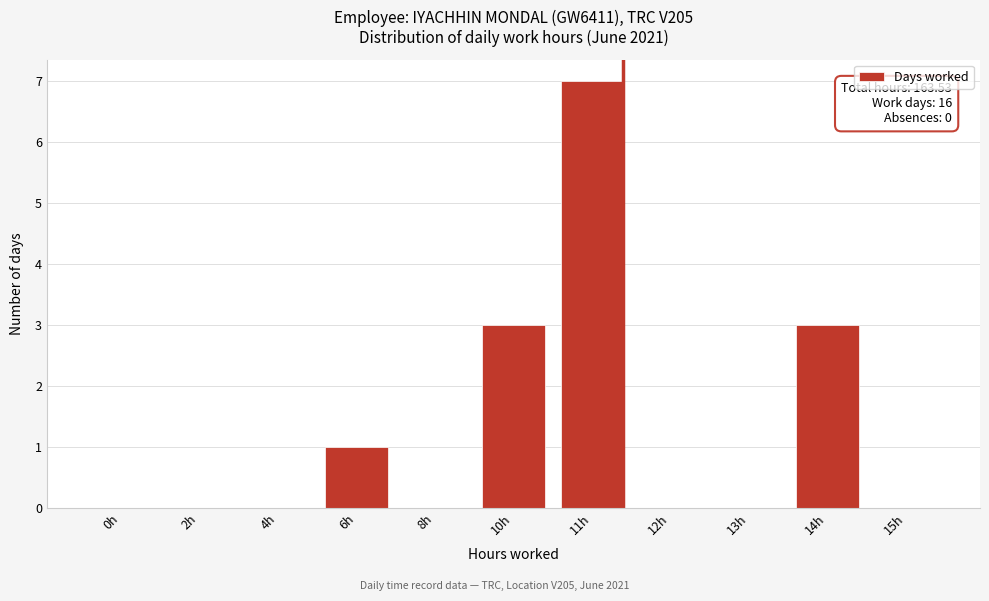

Reading left to right, transcribe all the data shown in this chart.

0h=0	2h=0	4h=0	6h=1	8h=0	10h=3	11h=7	12h=0	13h=0	14h=3	15h=0